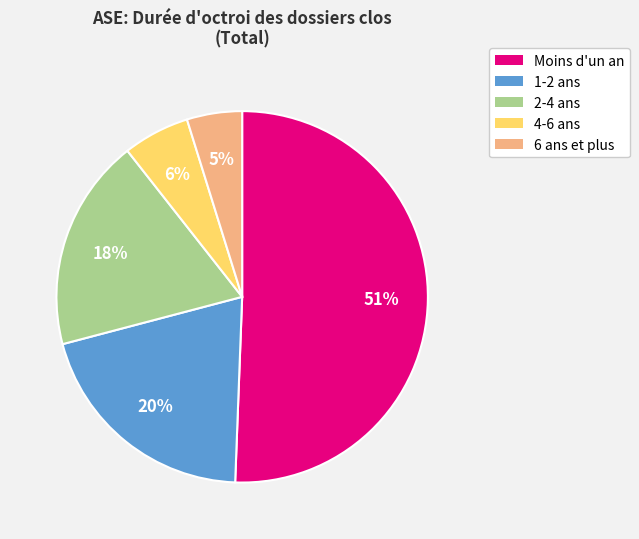

Which slice is the smallest?

6 ans et plus